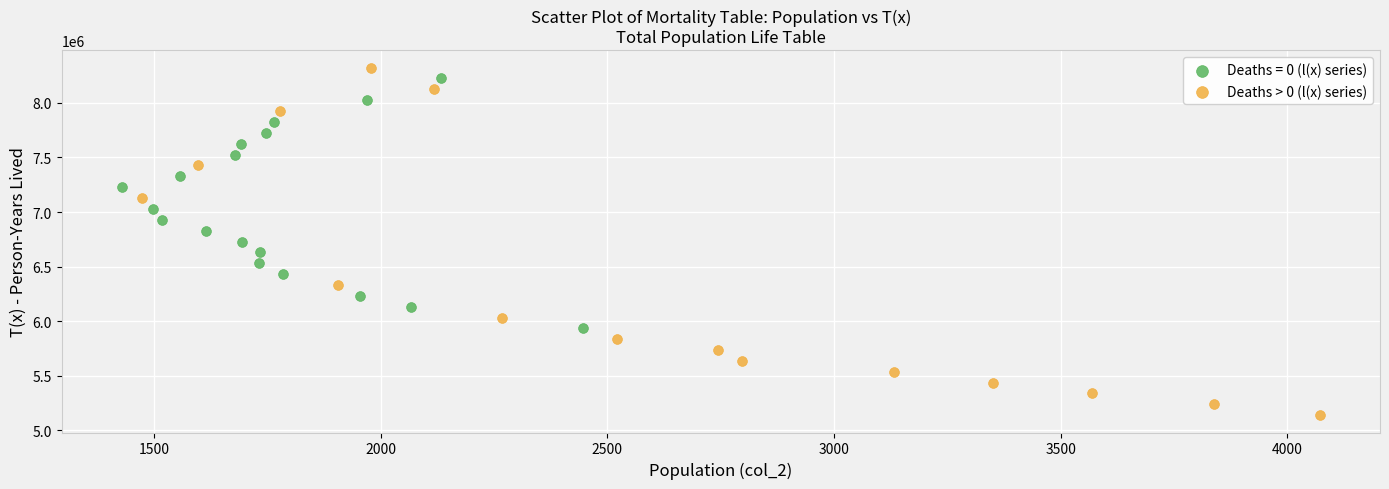

Which series reaches the minimum Y coordinate?

Deaths > 0 (l(x) series)